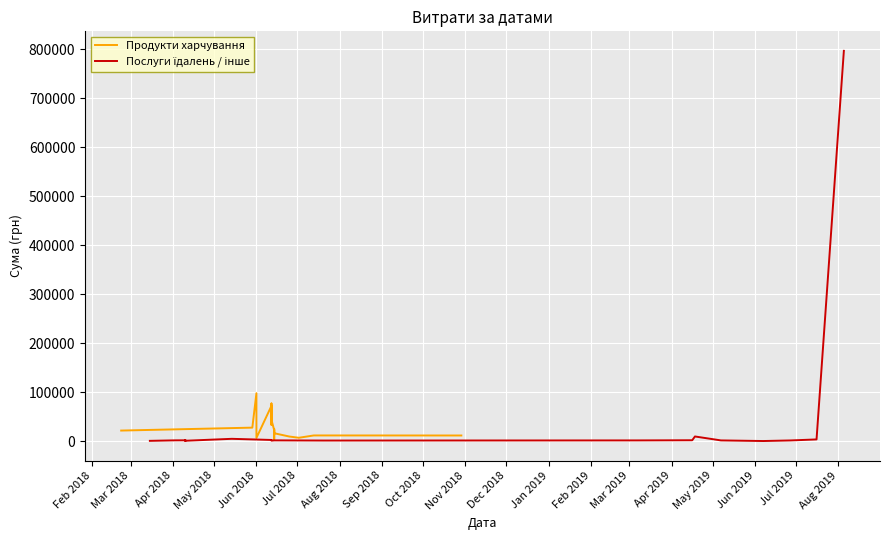

How many interior local valleys does the Продукти харчування series have?

4